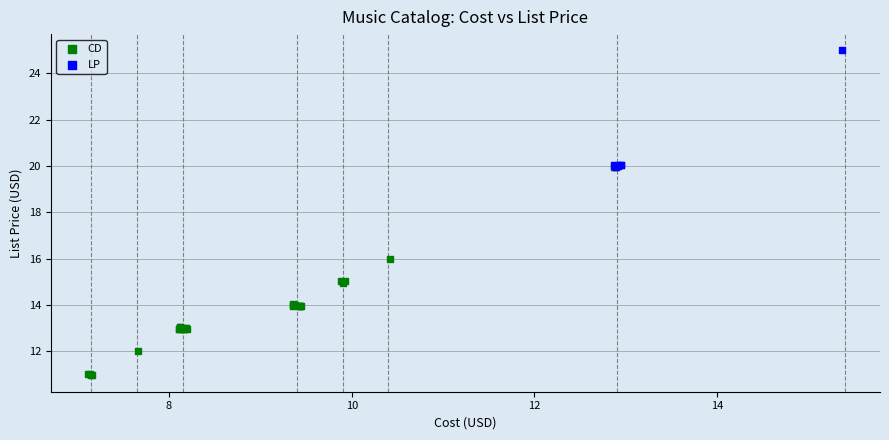

What are all the series names shown in the legend?

CD, LP